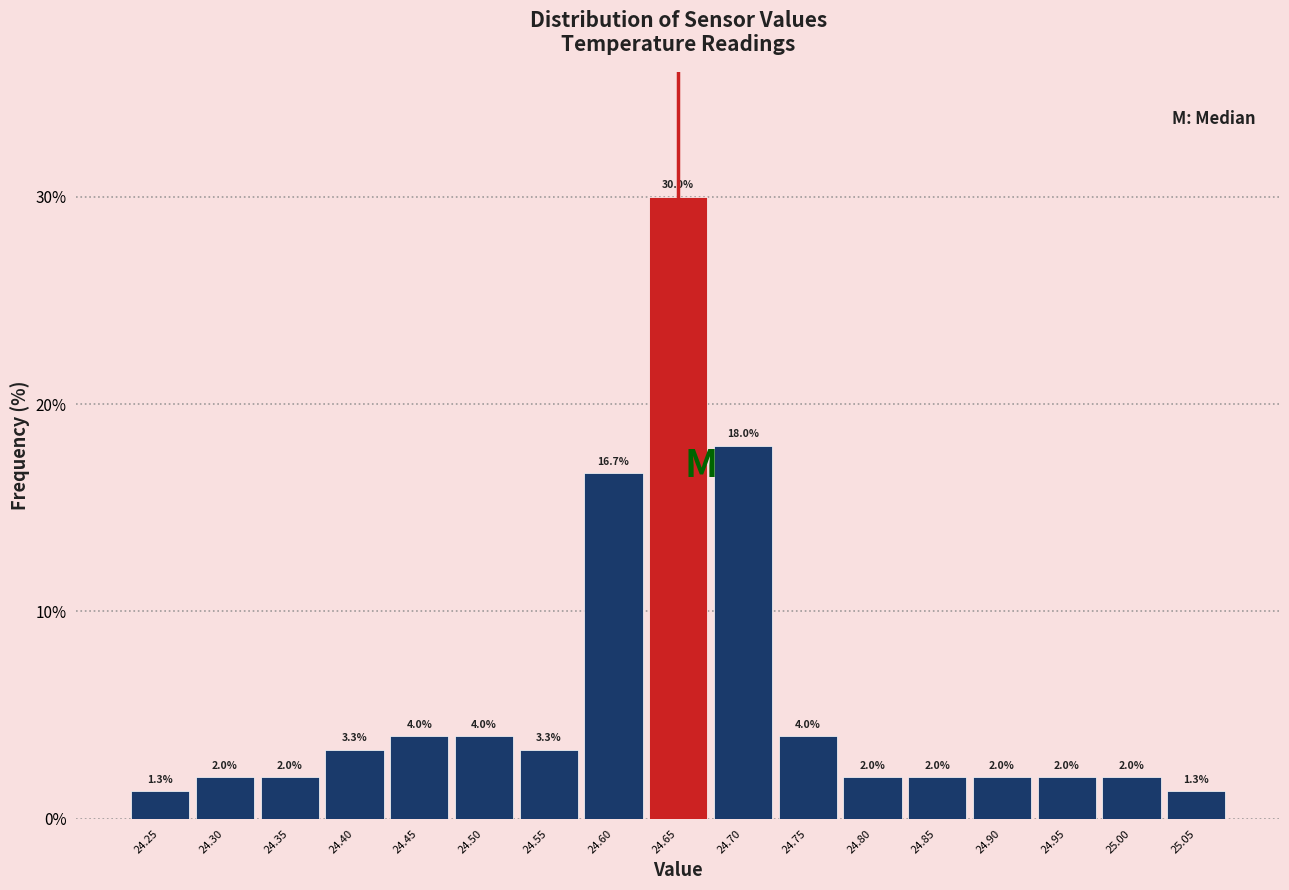

Over which range of the x-axis is the bar tallest?

24.625 to 24.675